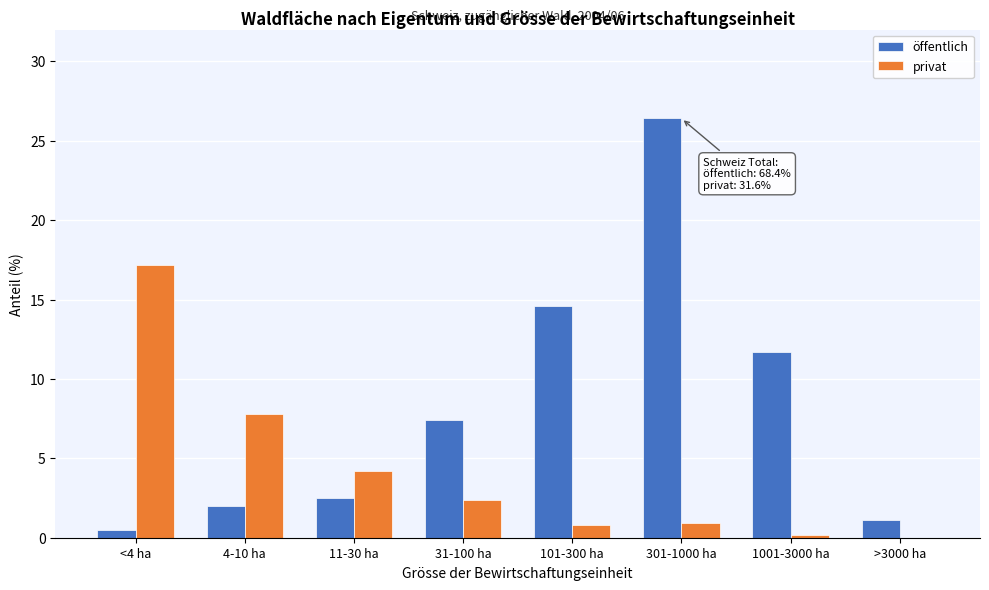

What is the sum of the öffentlich values at 301-1000 ha and 31-100 ha?

33.8